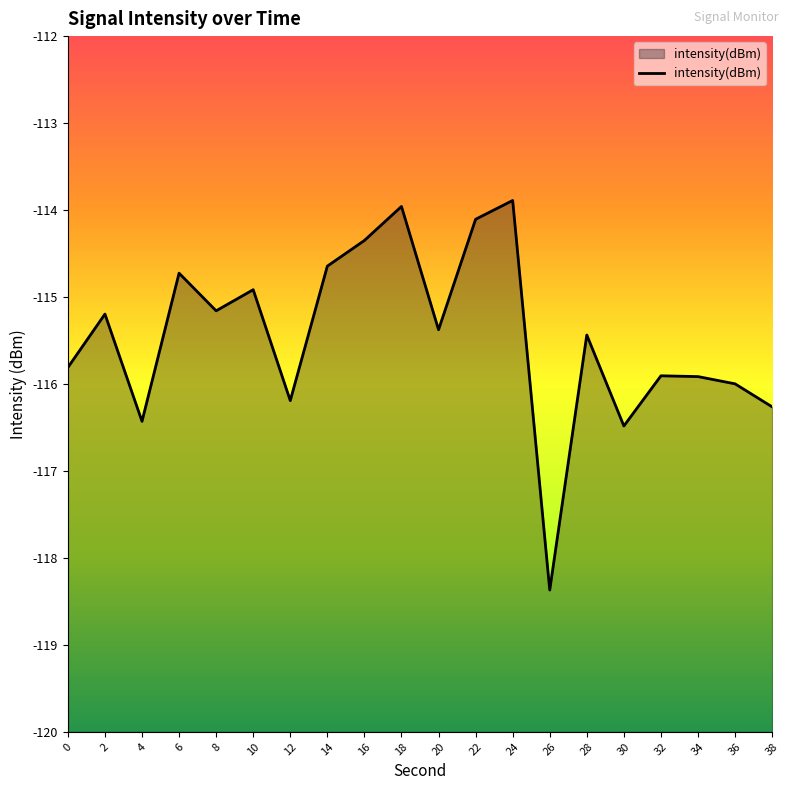

Which has a higher value, 22 or 0?

22